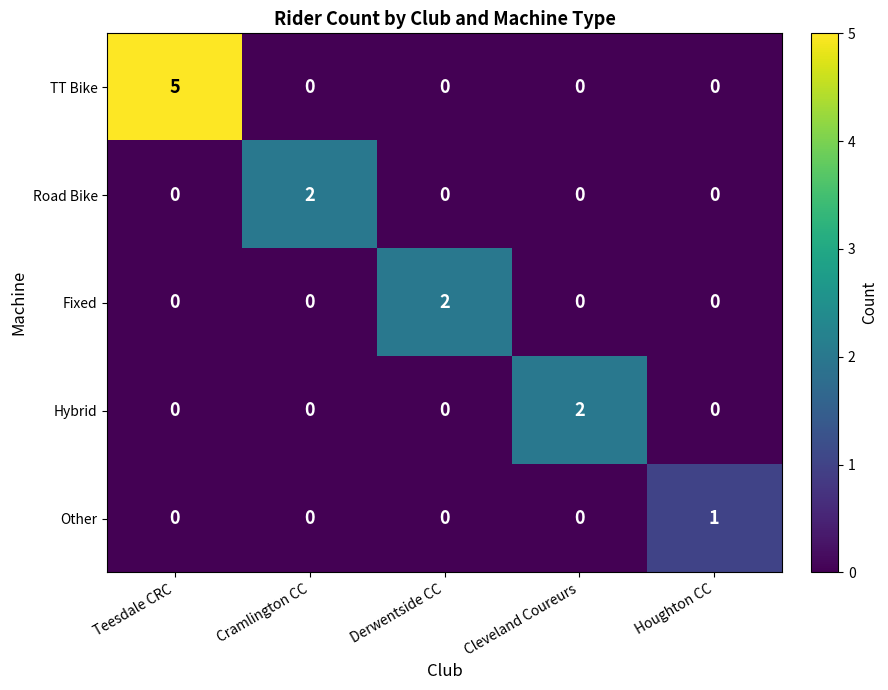

Reading left to right, what are all the values shown in this chart?

TT Bike: Teesdale CRC=5	Cramlington CC=0	Derwentside CC=0	Cleveland Coureurs=0	Houghton CC=0
Road Bike: Teesdale CRC=0	Cramlington CC=2	Derwentside CC=0	Cleveland Coureurs=0	Houghton CC=0
Fixed: Teesdale CRC=0	Cramlington CC=0	Derwentside CC=2	Cleveland Coureurs=0	Houghton CC=0
Hybrid: Teesdale CRC=0	Cramlington CC=0	Derwentside CC=0	Cleveland Coureurs=2	Houghton CC=0
Other: Teesdale CRC=0	Cramlington CC=0	Derwentside CC=0	Cleveland Coureurs=0	Houghton CC=1